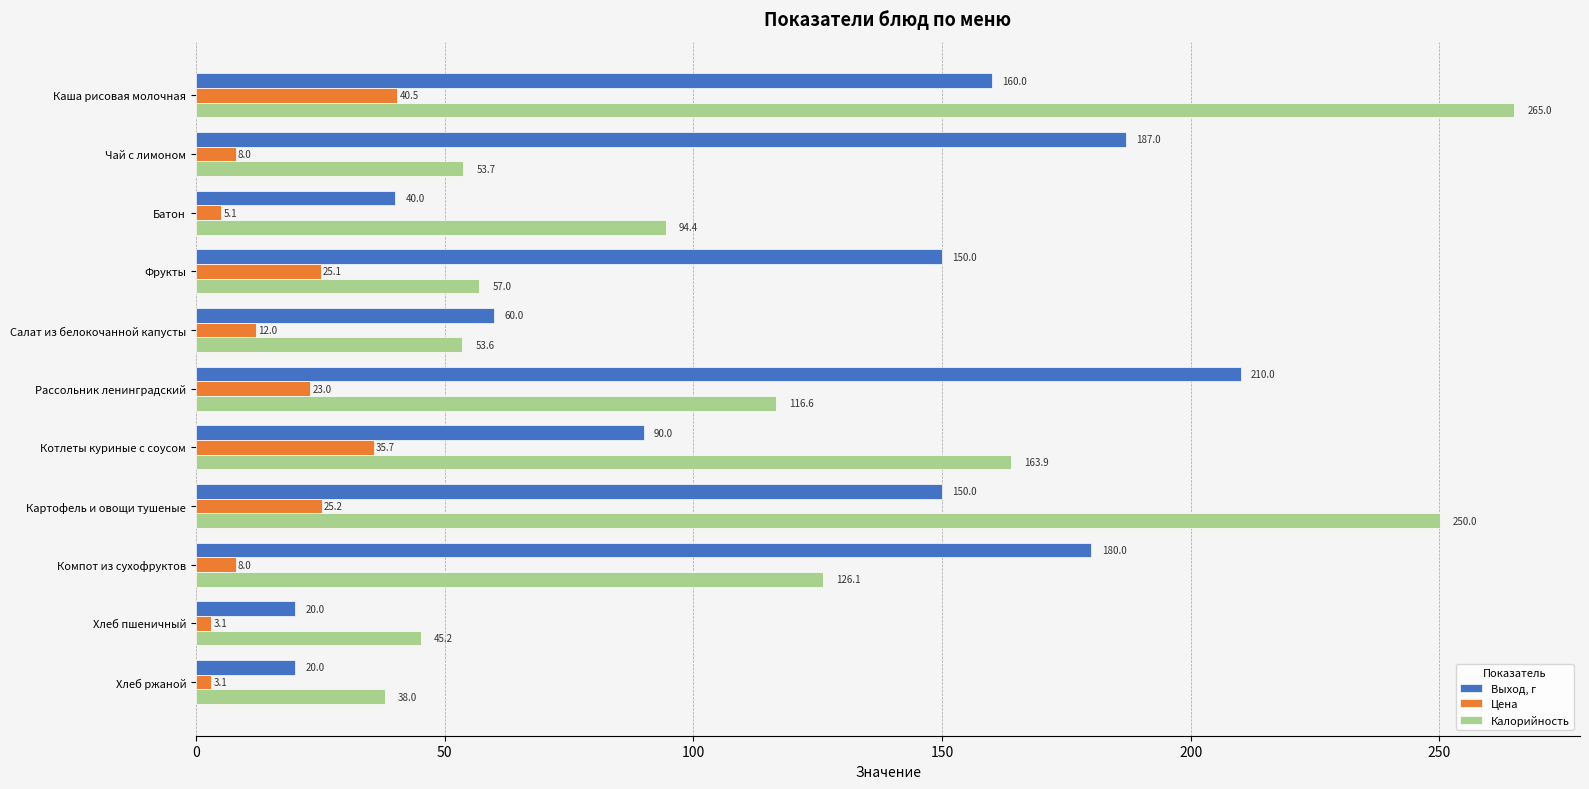

At which label is Цена closest to 21?

Рассольник ленинградский